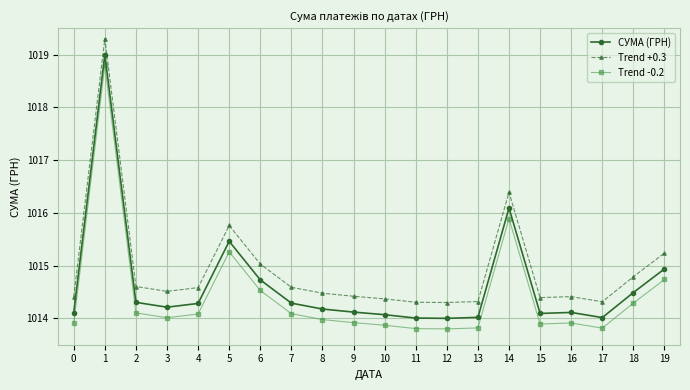

What is the greatest value displayed?

1019.3